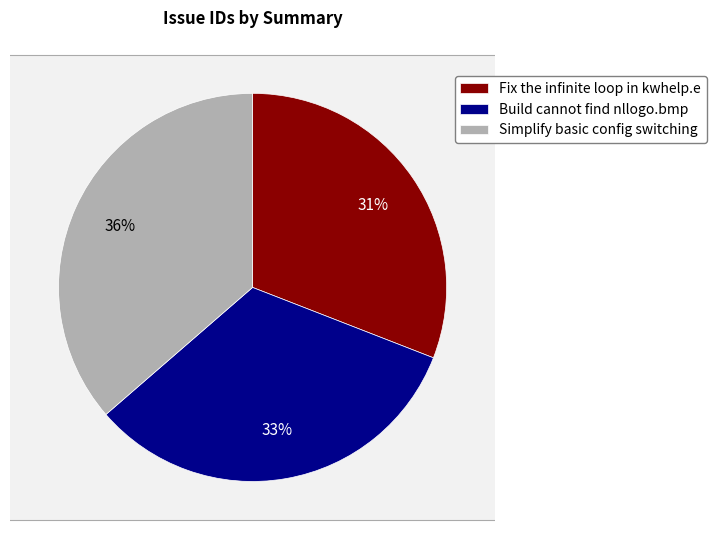

Which slice is the largest?

Simplify basic config switching